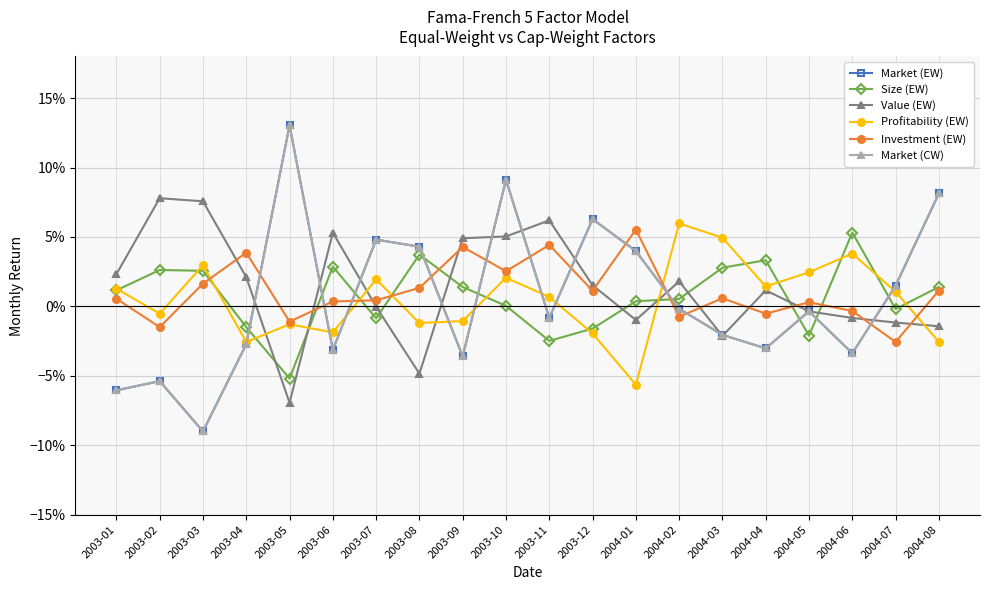

What is the sum of all Market (CW) values?

0.1